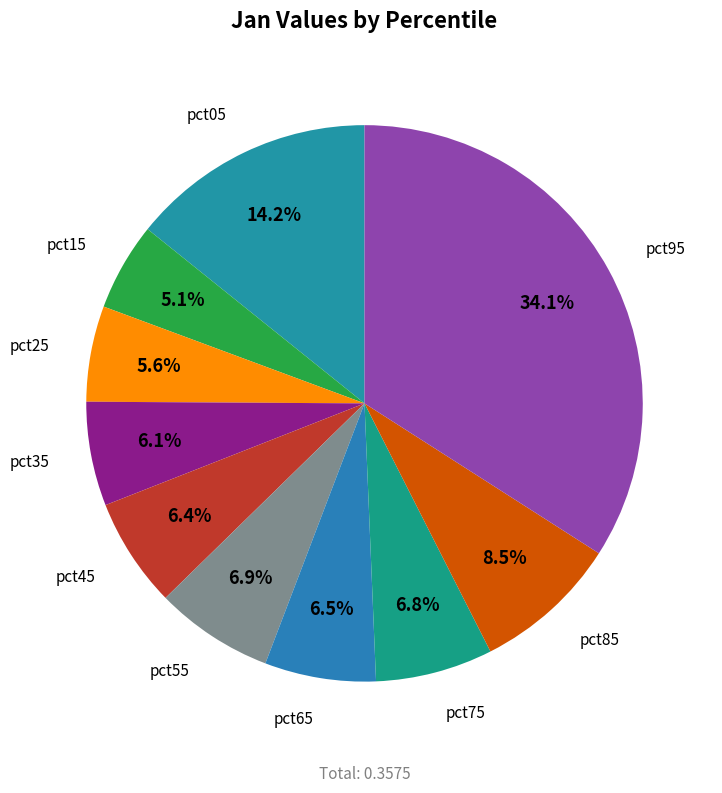

To the nearest percent, what is the difference between the largest and smallest slice percentages?

29%